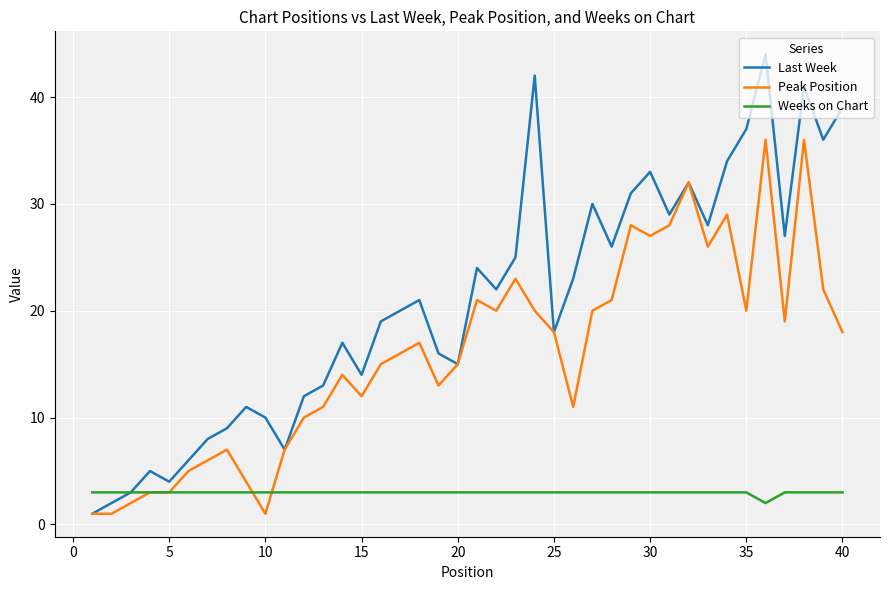

Reading left to right, list all the values displayed in this chart.

Last Week: 1	2	3	5	4	6	8	9	11	10	7	12	13	17	14	19	20	21	16	15	24	22	25	42	18	23	30	26	31	33	29	32	28	34	37	44	27	41	36	39
Peak Position: 1	1	2	3	3	5	6	7	4	1	7	10	11	14	12	15	16	17	13	15	21	20	23	20	18	11	20	21	28	27	28	32	26	29	20	36	19	36	22	18
Weeks on Chart: 3	3	3	3	3	3	3	3	3	3	3	3	3	3	3	3	3	3	3	3	3	3	3	3	3	3	3	3	3	3	3	3	3	3	3	2	3	3	3	3